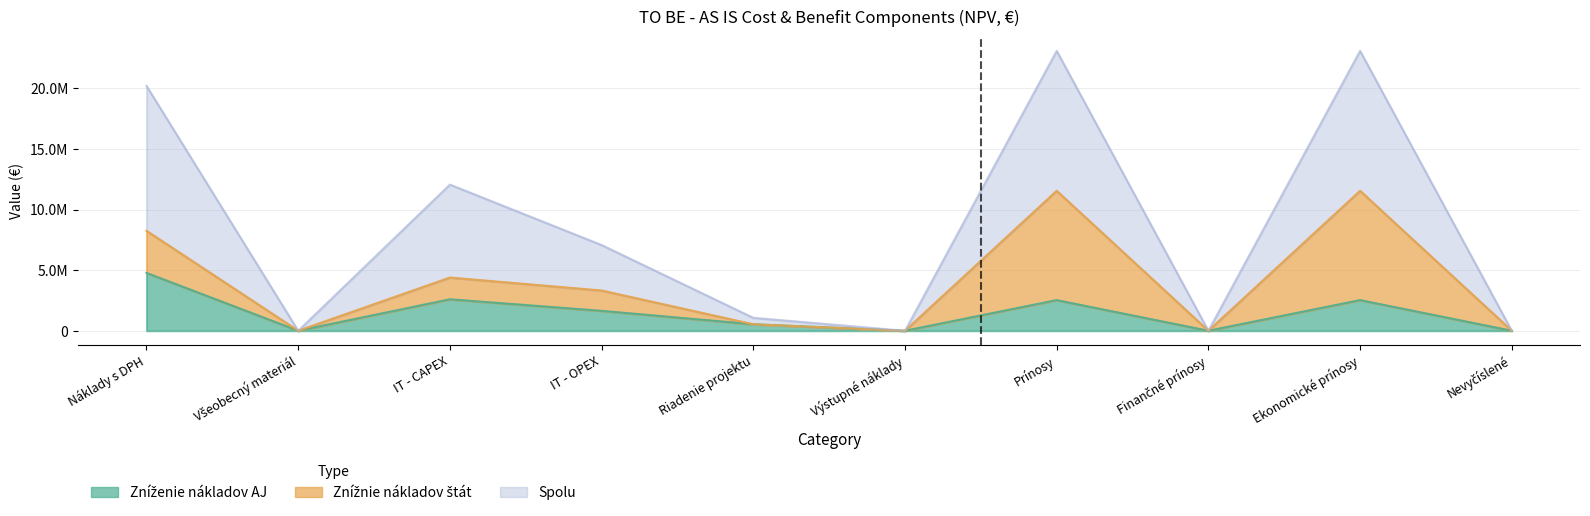

What is the label of the 7th point from the left?

Prínosy